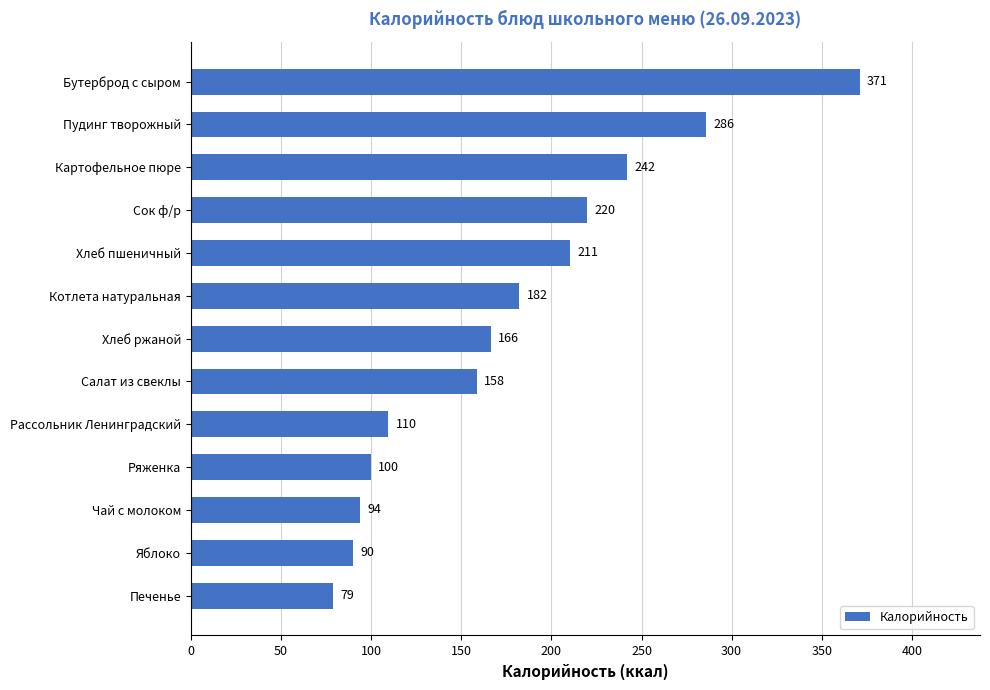

What is the change in value from Яблоко to Сок ф/р?

+130.0